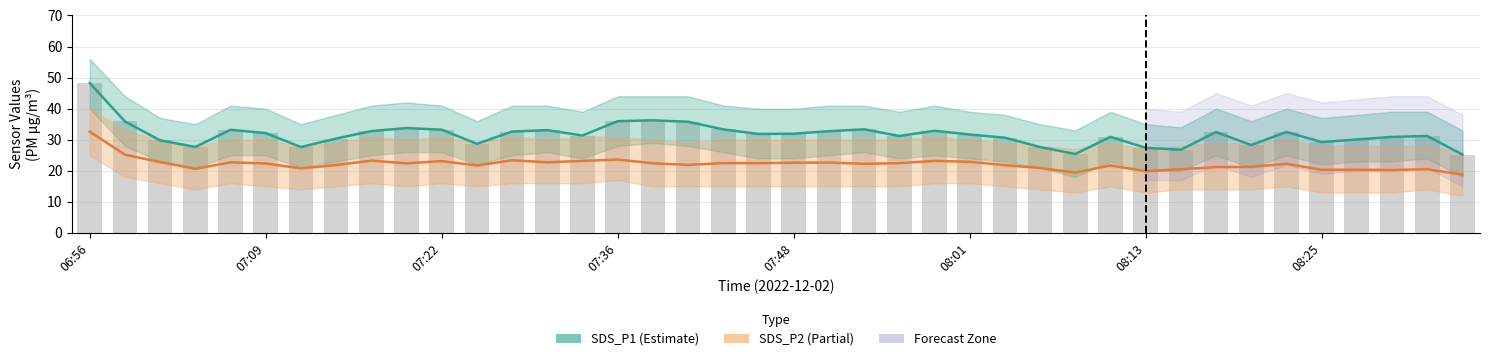

Which series changed the most between 07:22 and 9?

SDS_P1